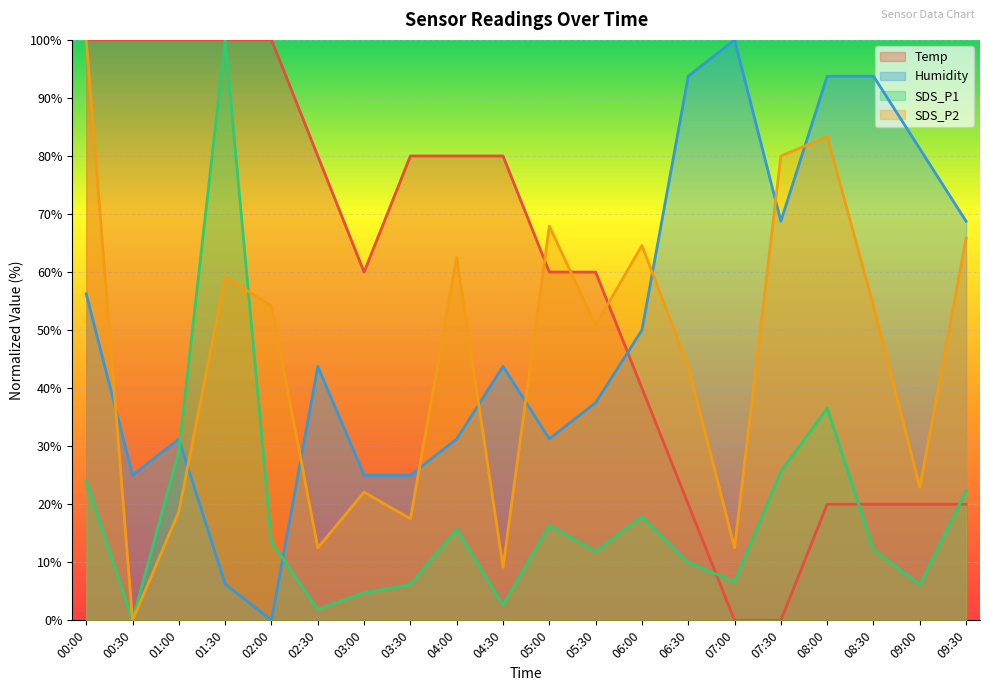

What is the value of the SDS_P1 point at the 15th from the left?

6.6